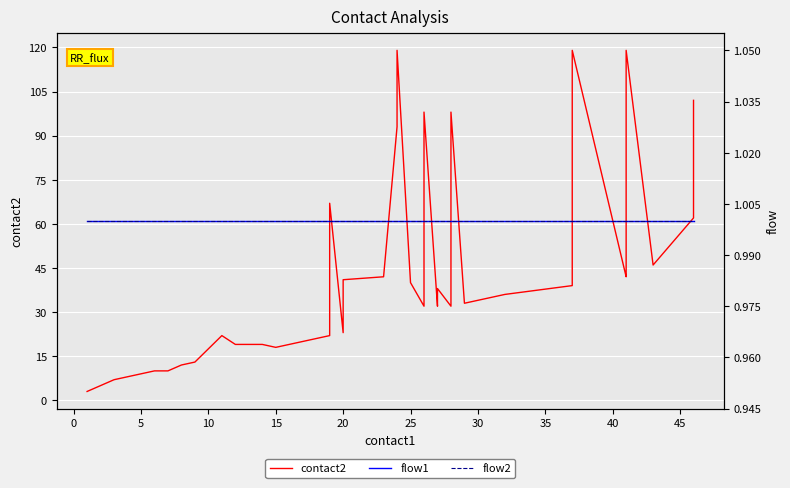

Which series has the largest total across all categories?

contact2